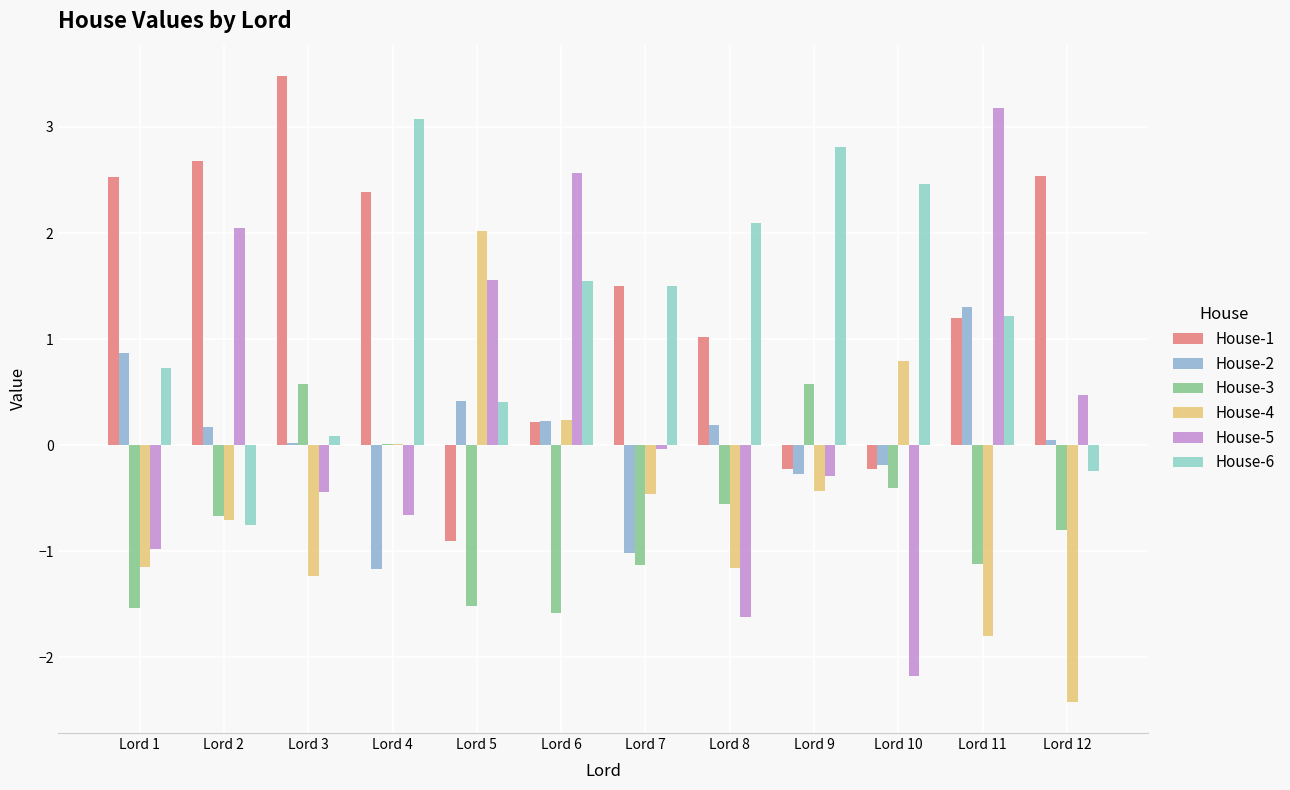

Where is House-5 nearest to the value 0?

Lord 7